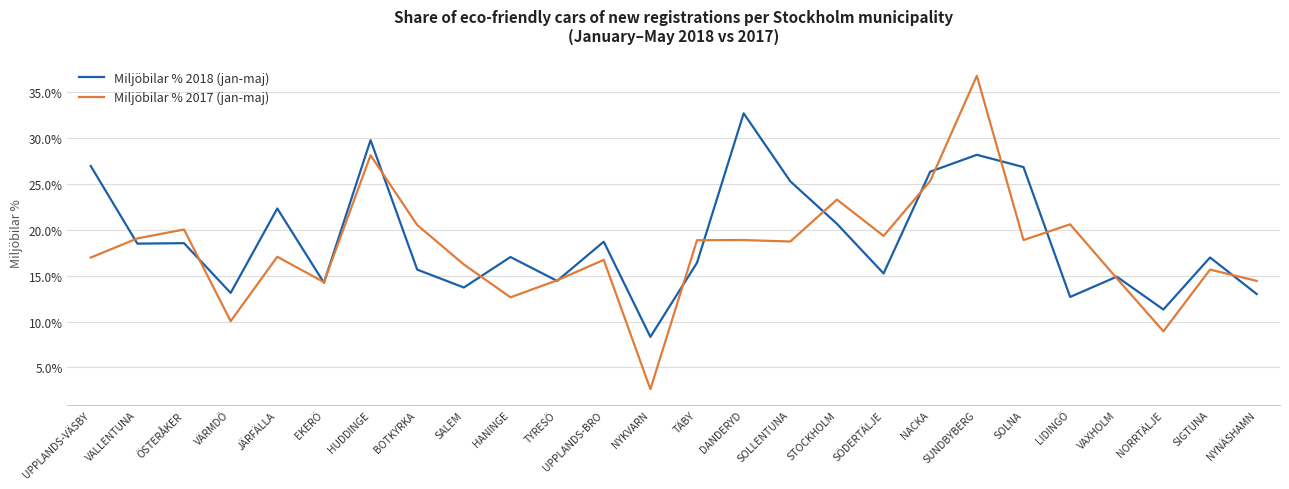

At how many categories does at least one series exceed 4?

26